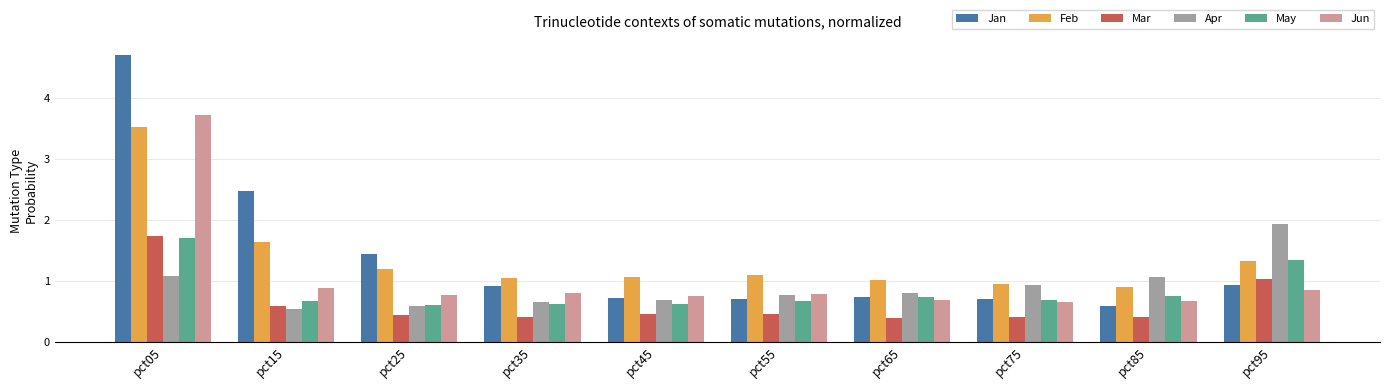

What is the total value across all series at pct05?

16.5